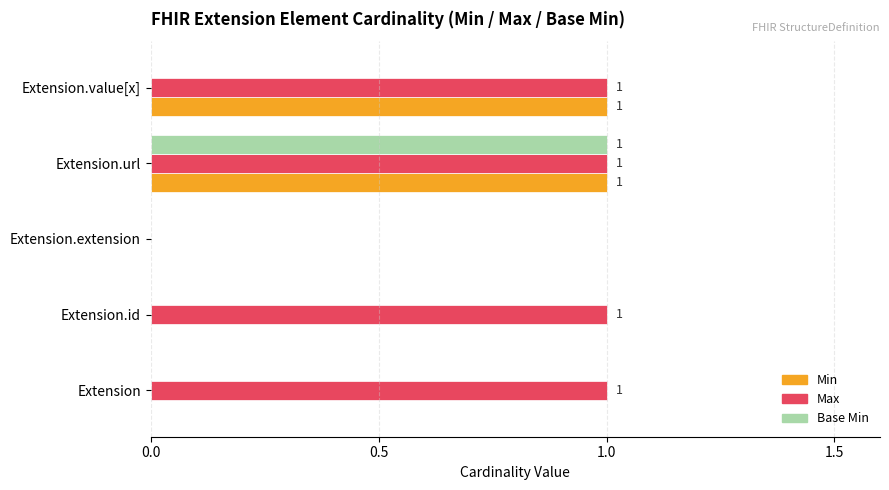

Is the value of Max at Extension.id greater than the value of Base Min at Extension.value[x]?

Yes